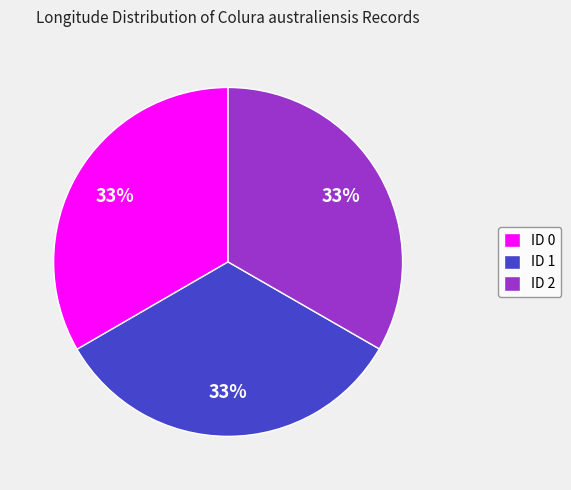

Count the number of slices in the pie.

3